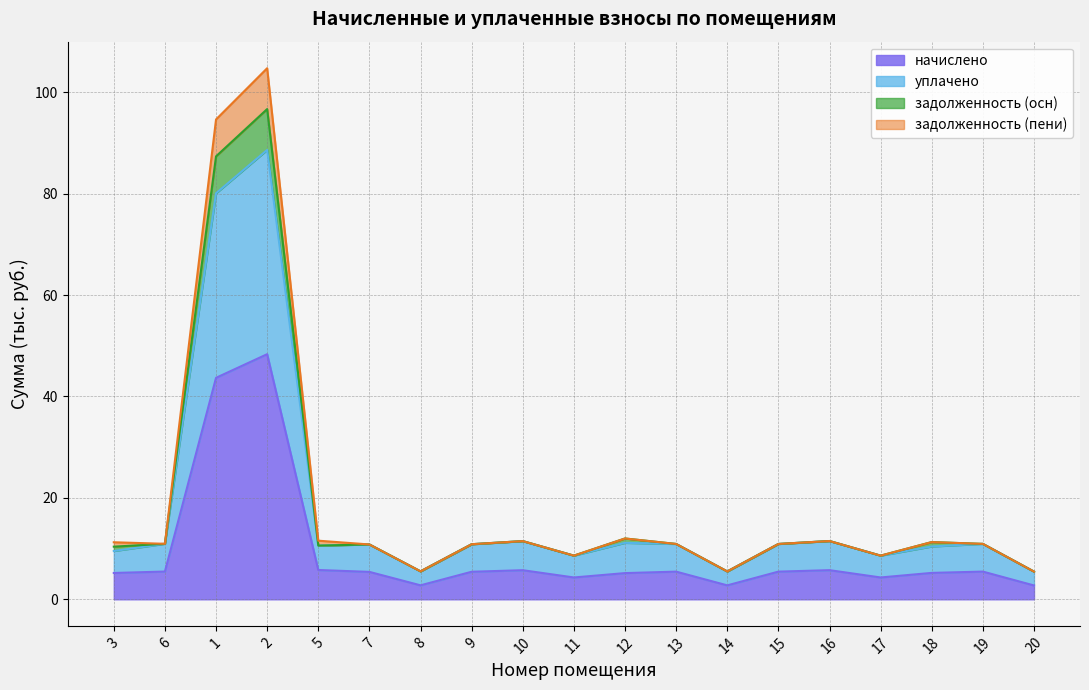

True or false: задолженность (пени) and задолженность (осн) intersect in this chart.

False